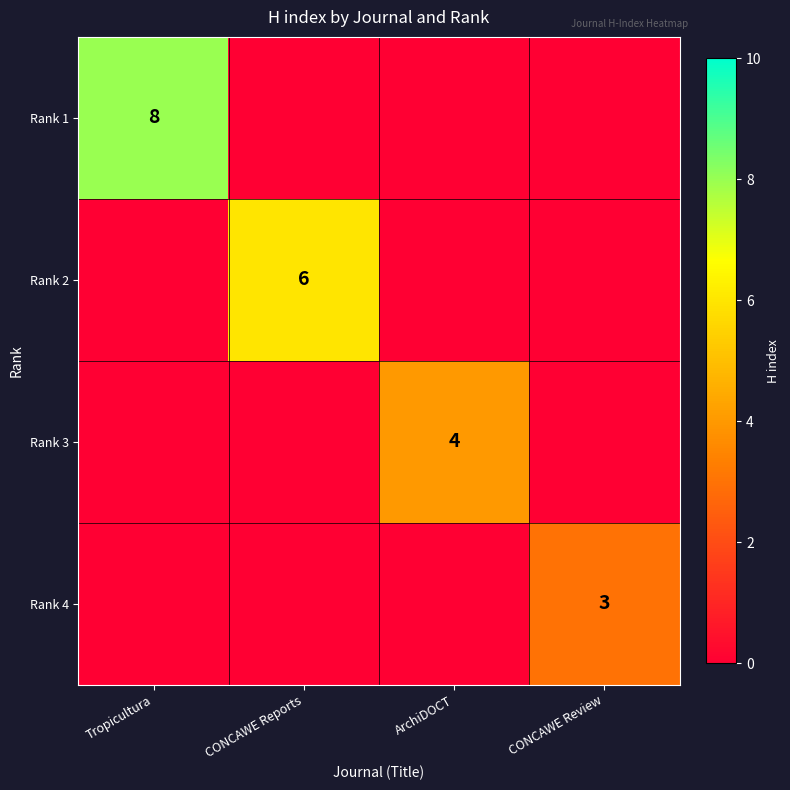

Is it true that Rank 4 equals 3 at CONCAWE Review?

True